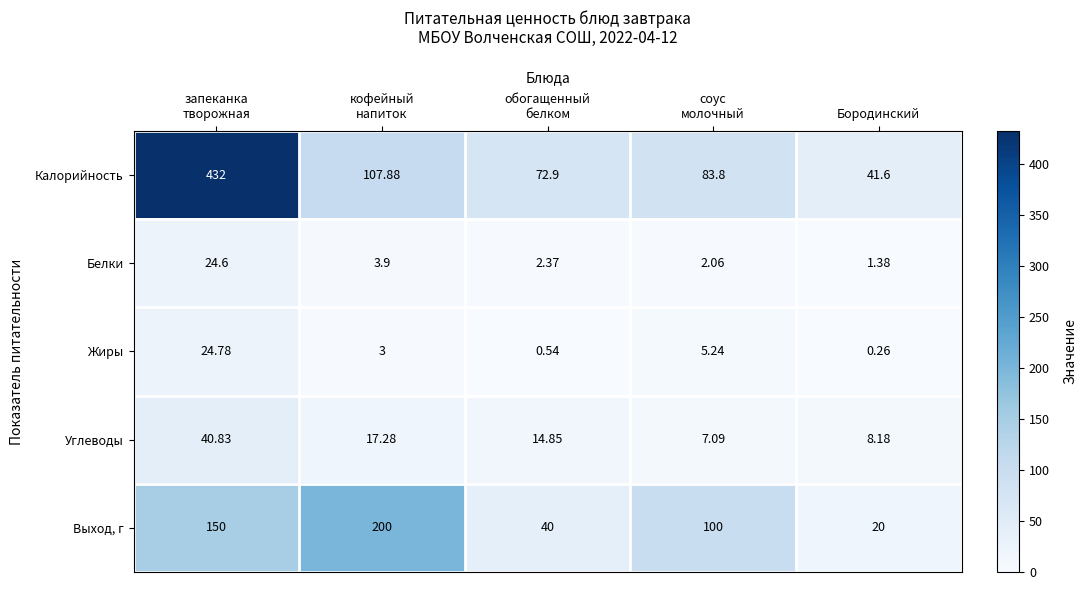

Which series changed the most between соус
молочный and Бородинский?

Выход, г